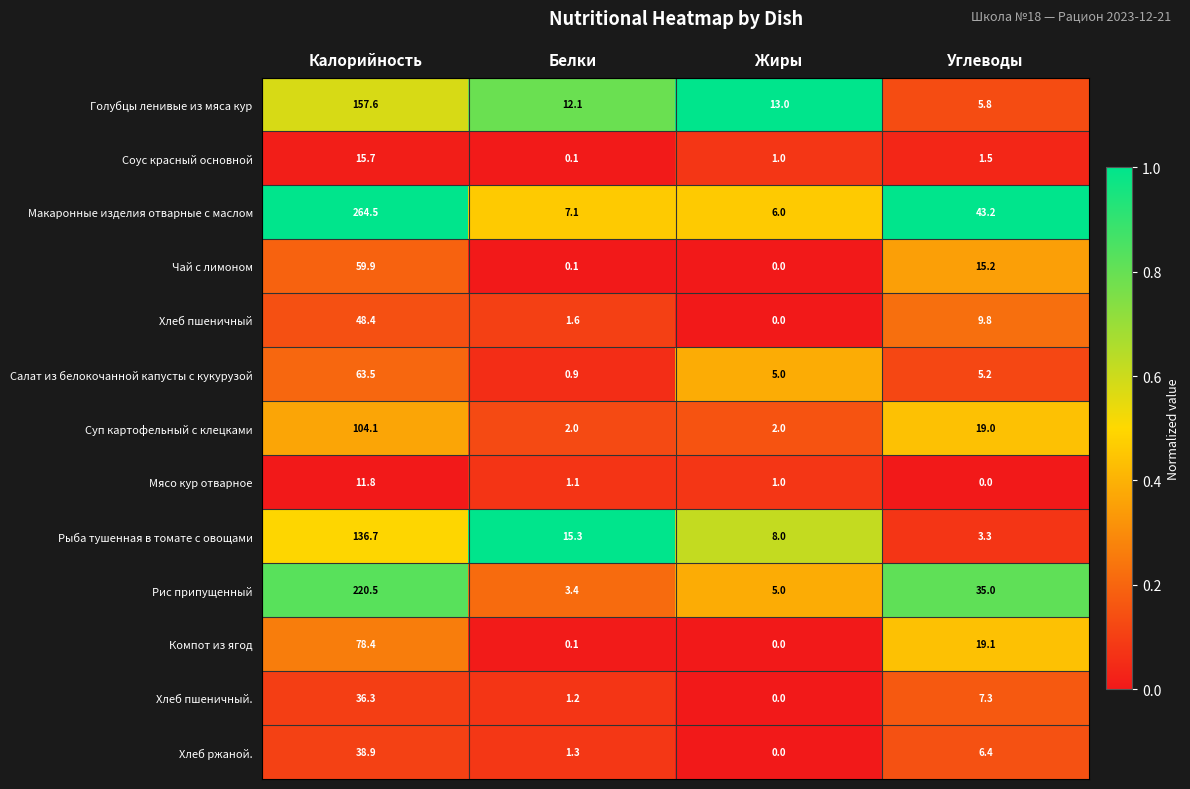

What is the difference between the second highest and second lowest values in the Хлеб пшеничный series?

8.2